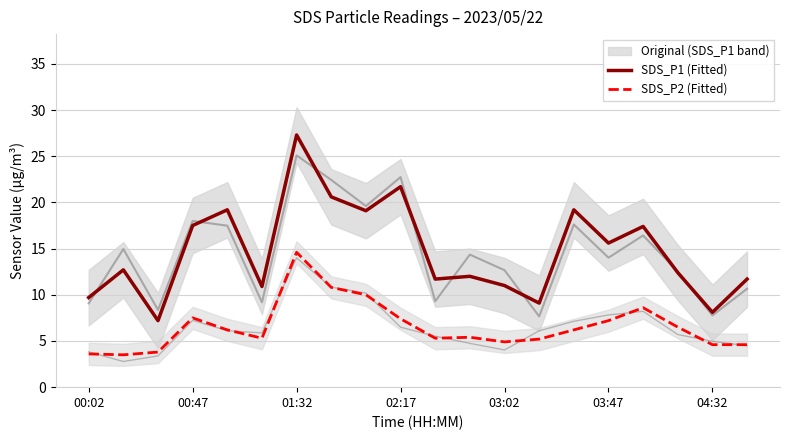

What value does the SDS_P1 (Fitted) series have at 01:32?

27.3